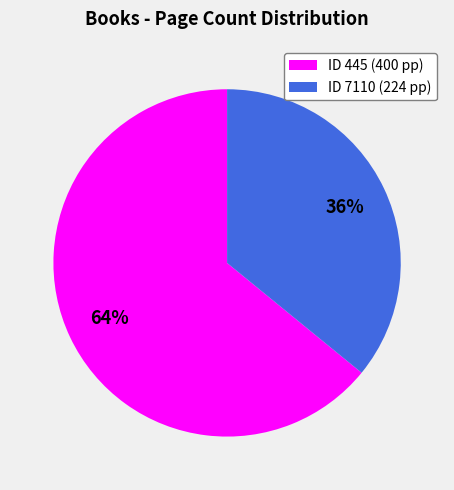

To the nearest percent, what is the difference between the largest and smallest slice percentages?

28%